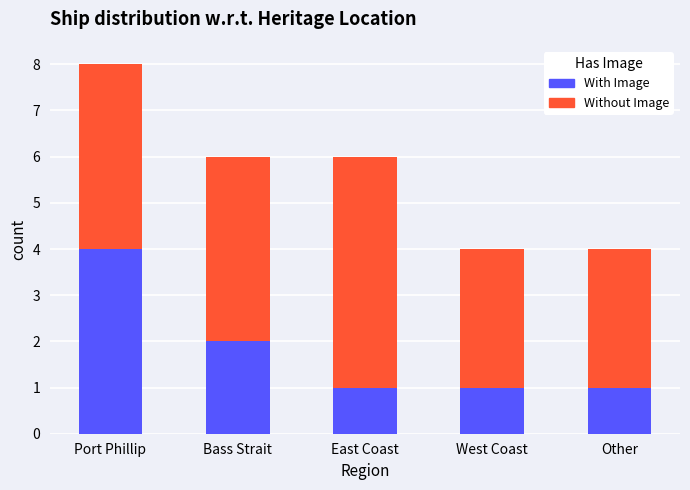

What is the highest value of the With Image series?

4